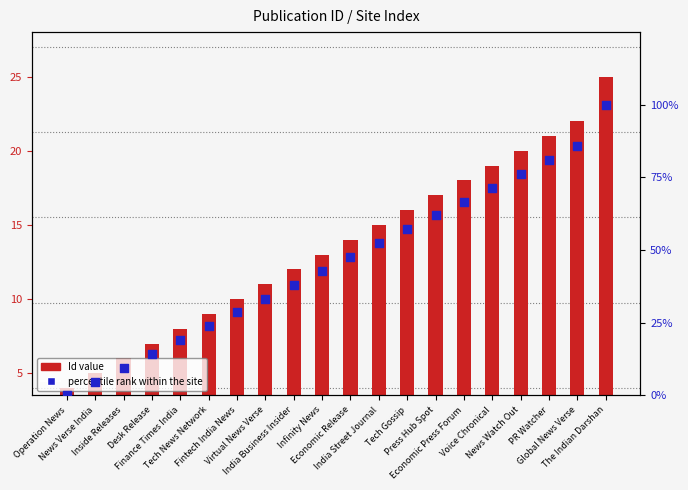

Which series contains the lowest Y value?

percentile rank within the site